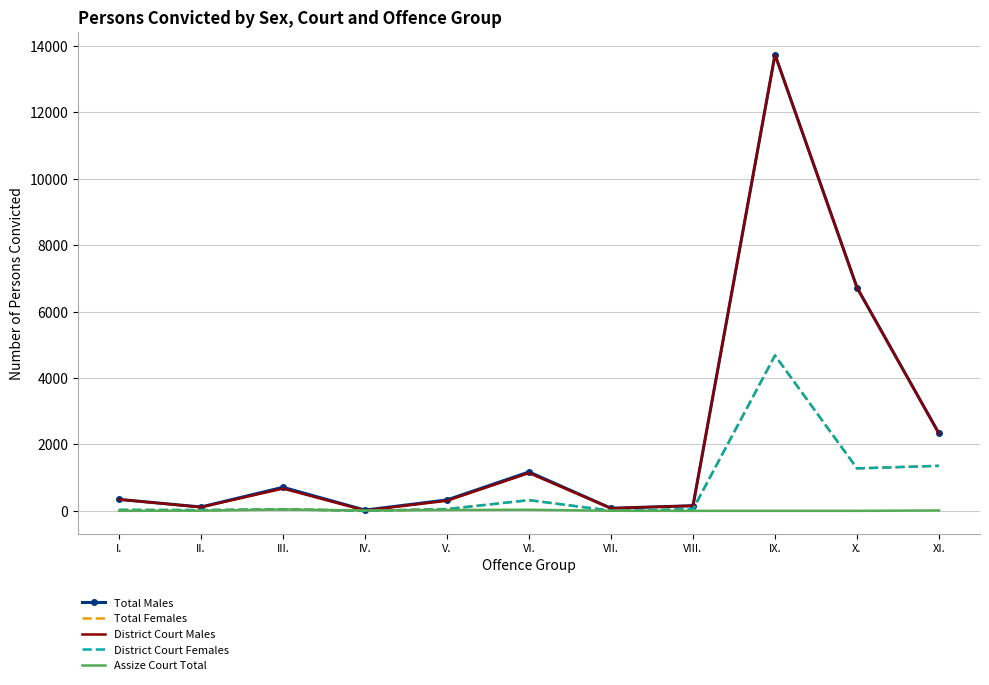

At which category is the sum across all series the highest?

IX.